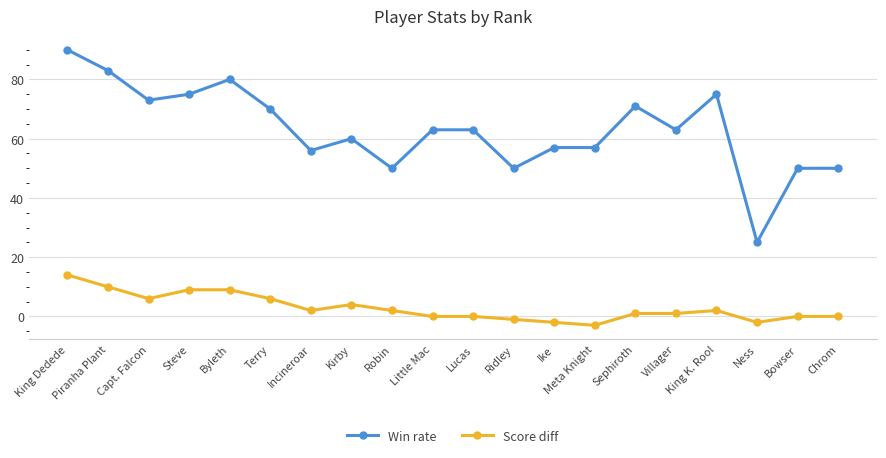

What is the total value across all series at King K. Rool?

77